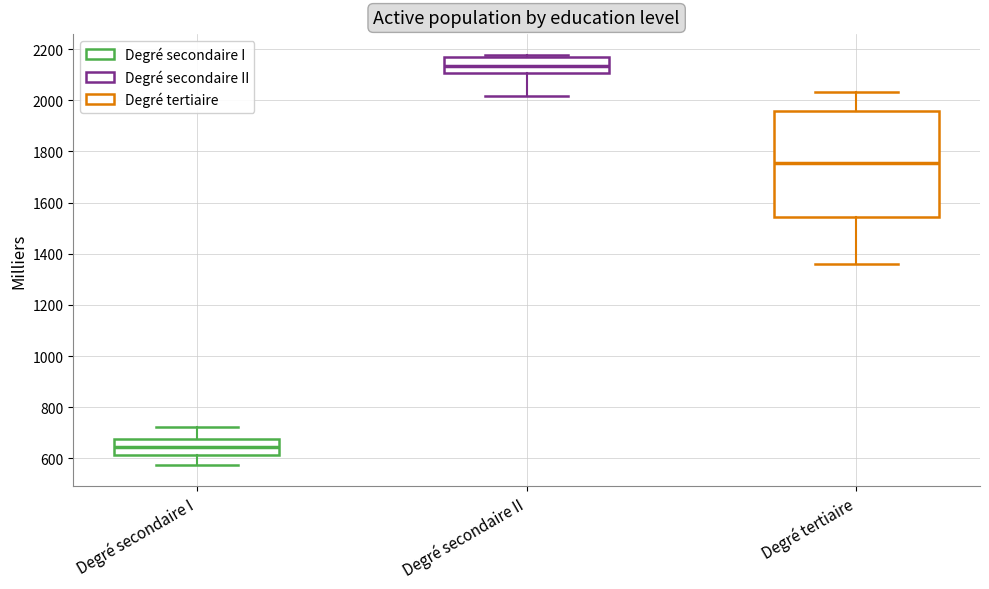

Where is the lower edge of the box for Degré secondaire II on the y-axis? The values are not printed on the chart, so give them approximately, as read against the axis.

2100